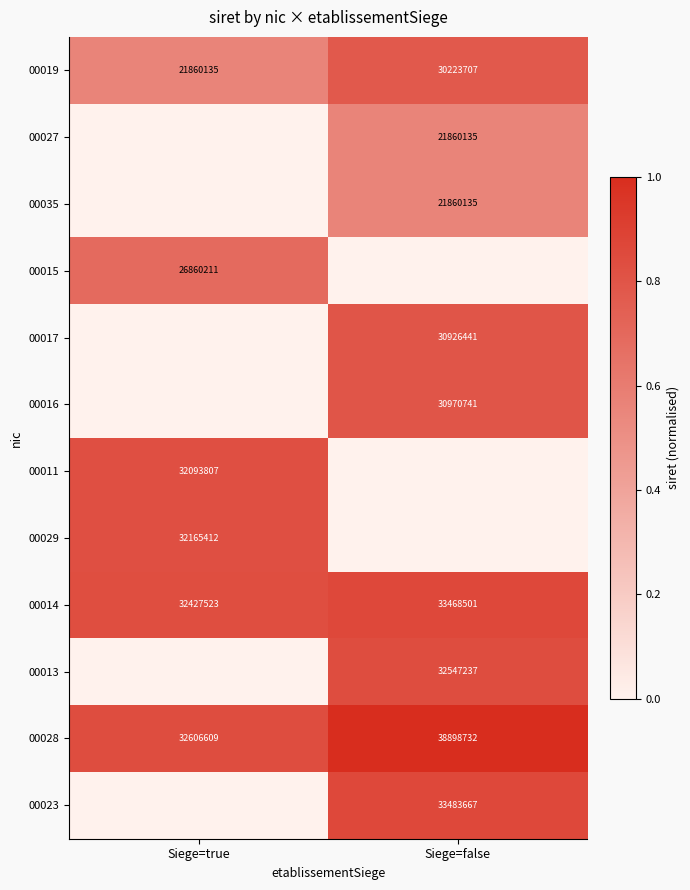

What is the sum of all 00019 values?

52083842